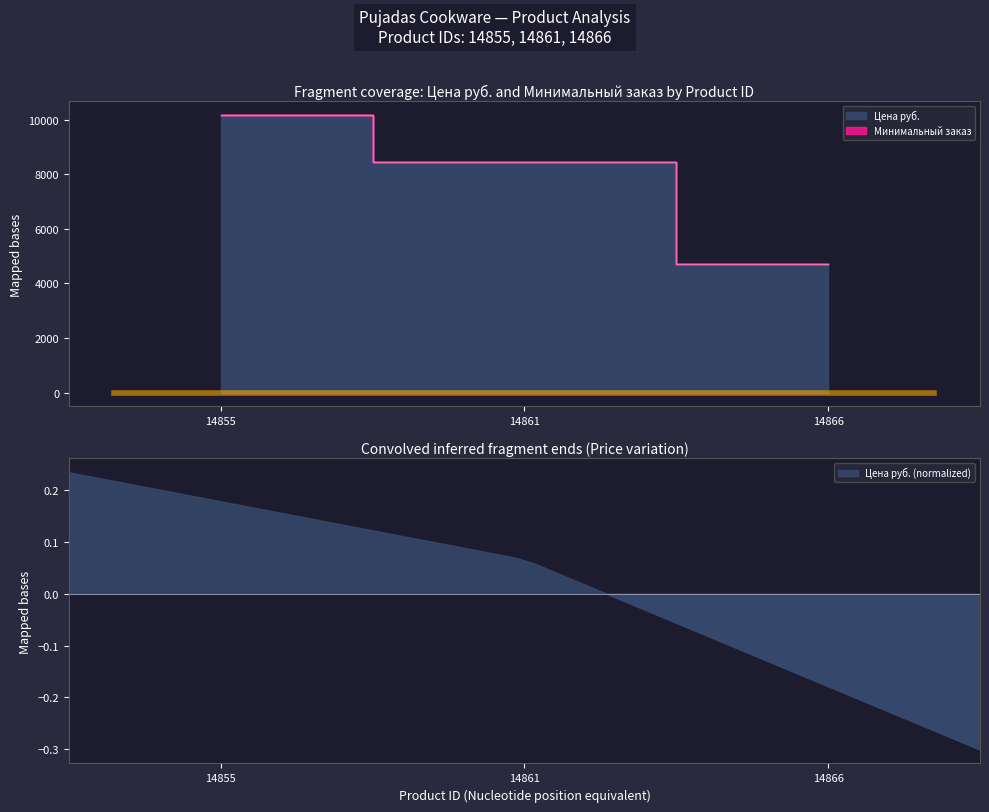

Reading right to left, transcribe all the data shown in this chart.

4724	8451	10157